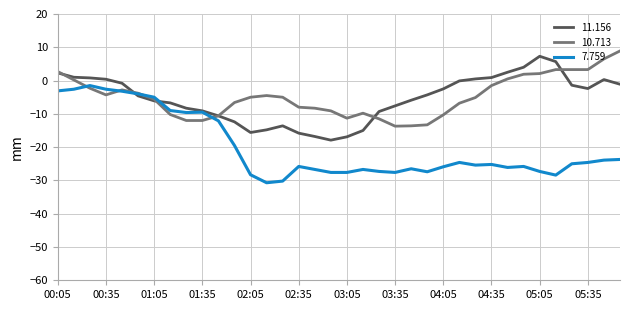

How many lines are shown in the chart?

3